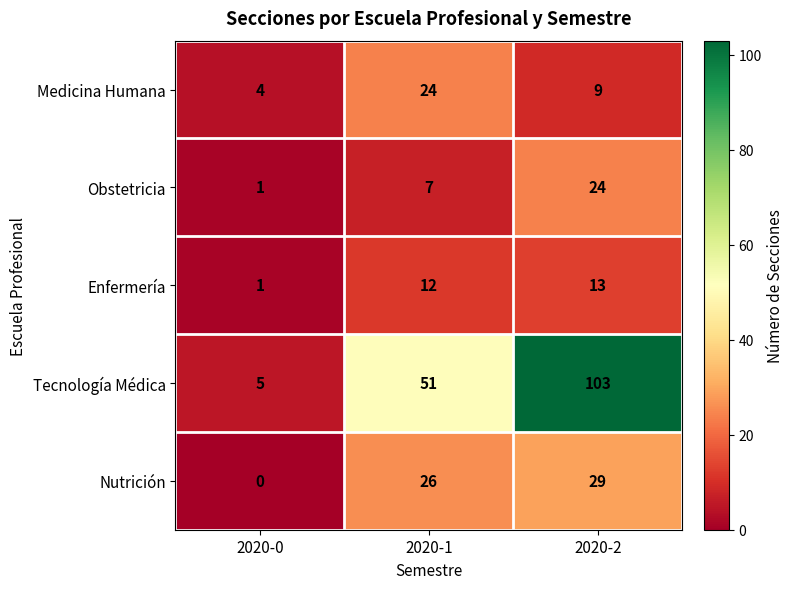

Reading left to right, list all the values displayed in this chart.

Medicina Humana: 4	24	9
Obstetricia: 1	7	24
Enfermería: 1	12	13
Tecnología Médica: 5	51	103
Nutrición: 0	26	29